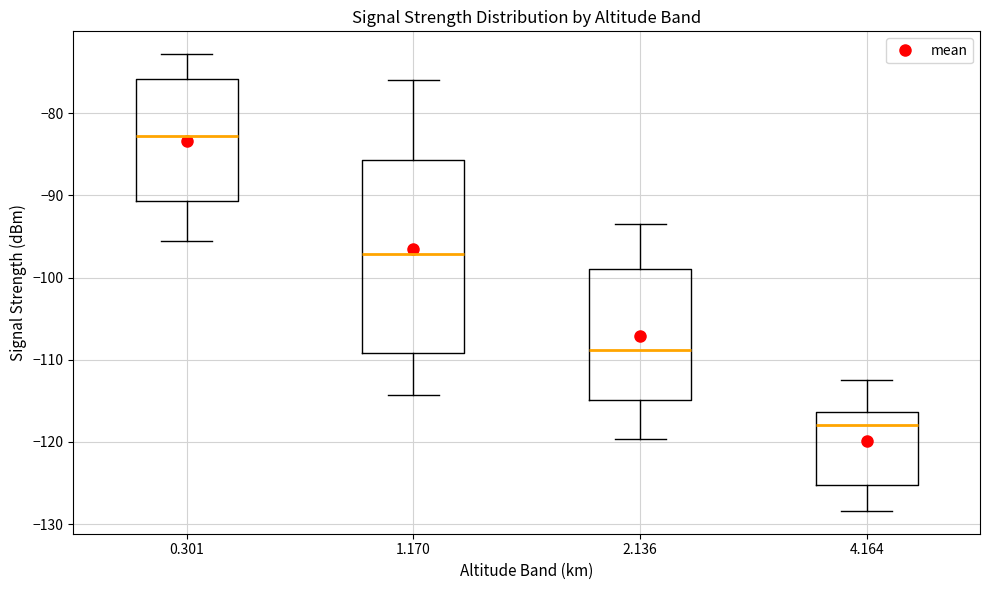

Reading left to right, transcribe this box plot: for each box, give where its median line is, the range the box spans, and where its two whiskers end, as read against the y-axis. The values are not printed on the chart, so give them approximately, as read against the axis.

0.301: median -83, box -91 to -76, whiskers -96 to -73
1.170: median -97, box -109 to -86, whiskers -114 to -76
2.136: median -109, box -115 to -99, whiskers -120 to -93
4.164: median -118, box -125 to -116, whiskers -128 to -112